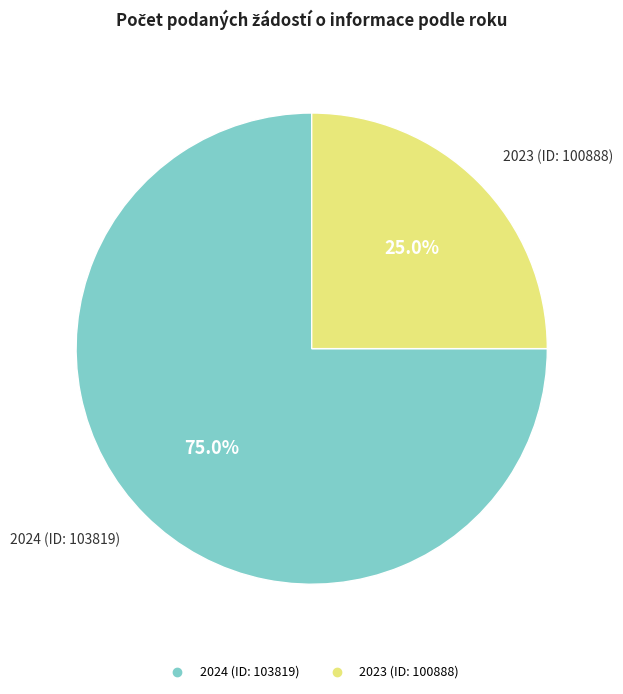

How many slices are in this pie chart?

2